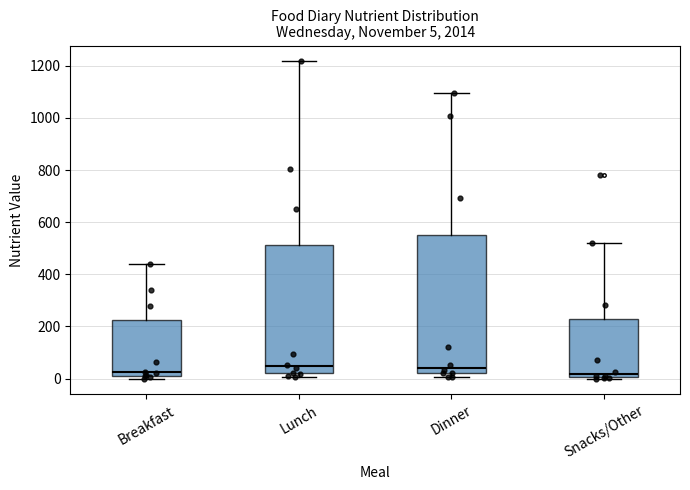

Which box is the tallest, from its lower edge to its upper edge?

Dinner